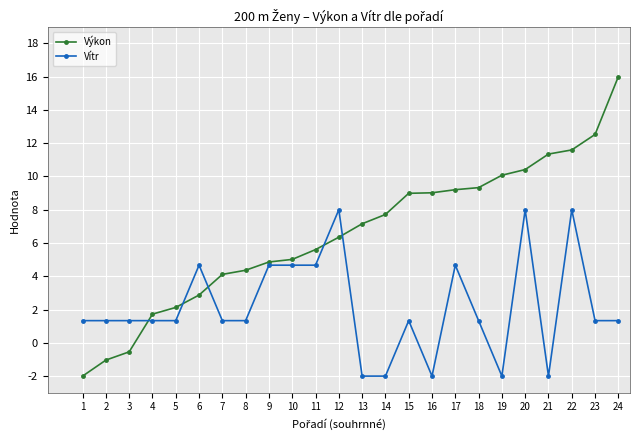

How many data points does each series have?

24